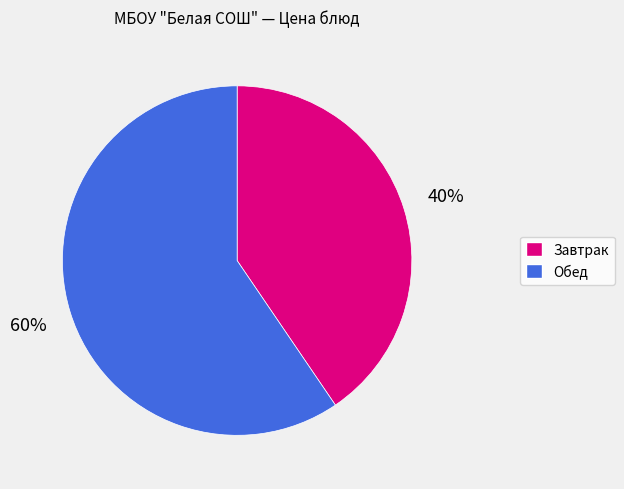

Is there any slice that represents more than half of the pie?

Yes